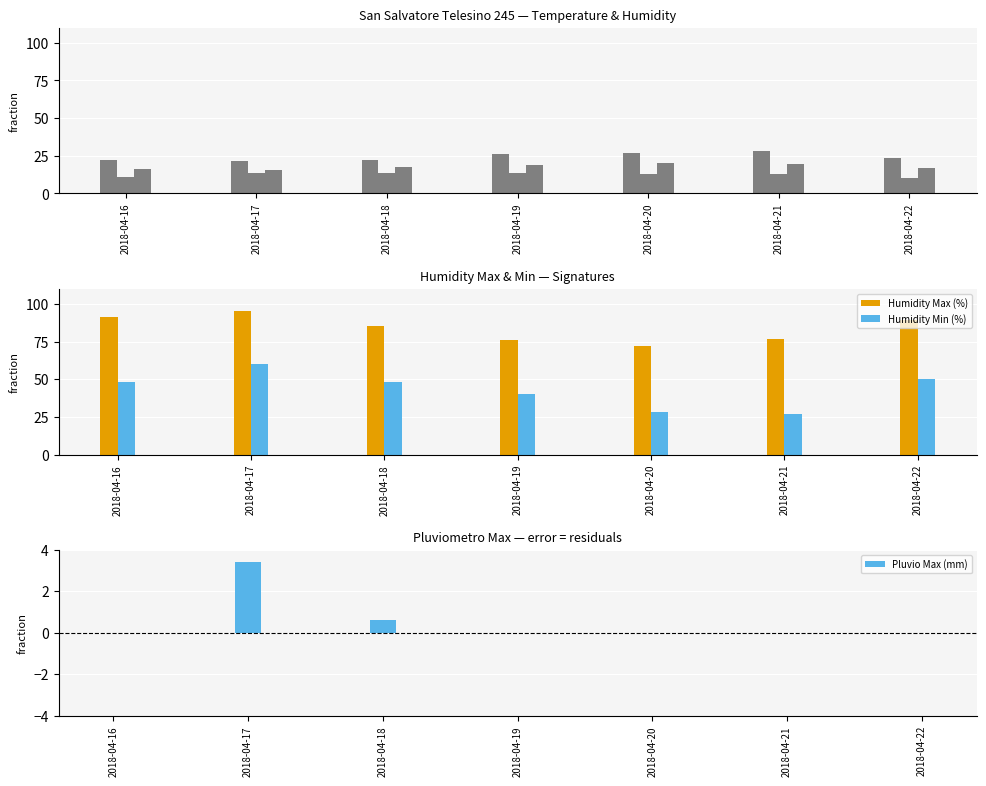

Rank the series by their maximum value, from lowest to highest.

Pluvio Max (mm), Temp Min (°C), Temp Med (°C), Temp Max (°C), Humidity Min (%), Humidity Max (%)